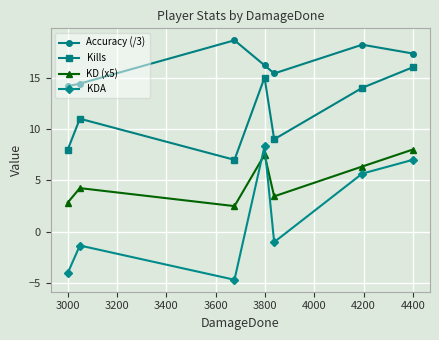

What is the average value of the Kills series?

11.4